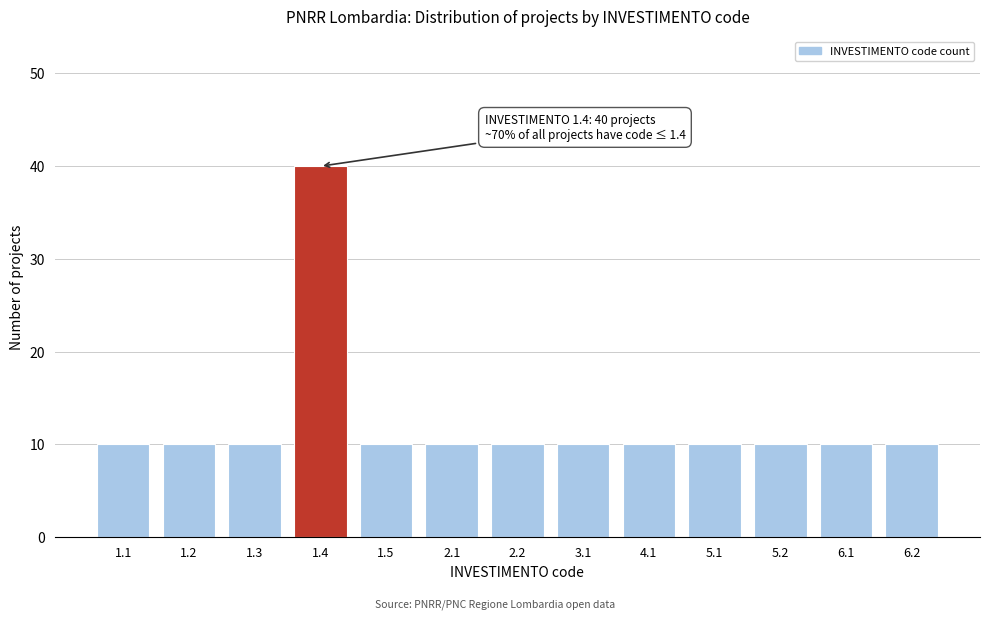

Reading left to right, list all the values displayed in this chart.

10	10	10	40	10	10	10	10	10	10	10	10	10